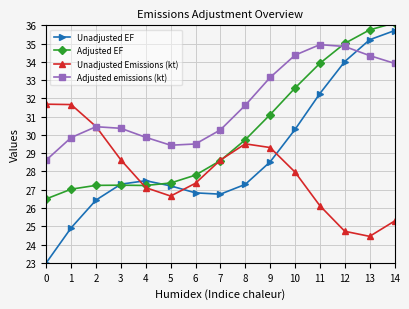

Where do Unadjusted Emissions (kt) and Adjusted emissions (kt) first cross each other?

2 and 3